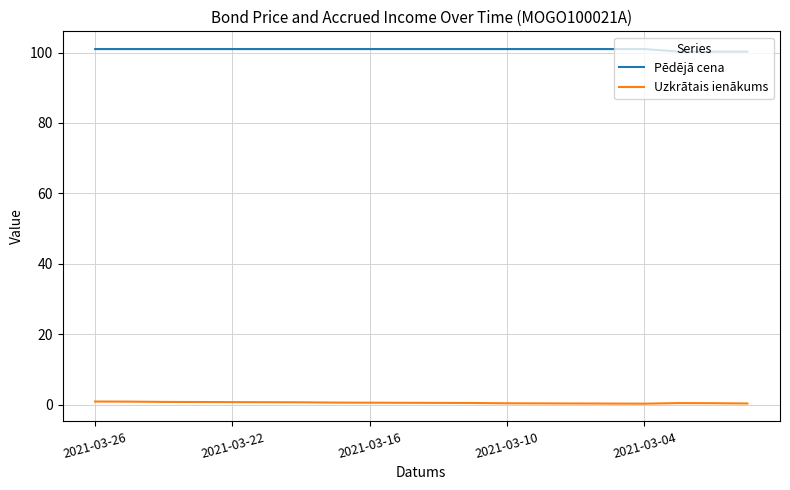

List the series in order of their overall mean, lowest first.

Uzkrātais ienākums, Pēdējā cena